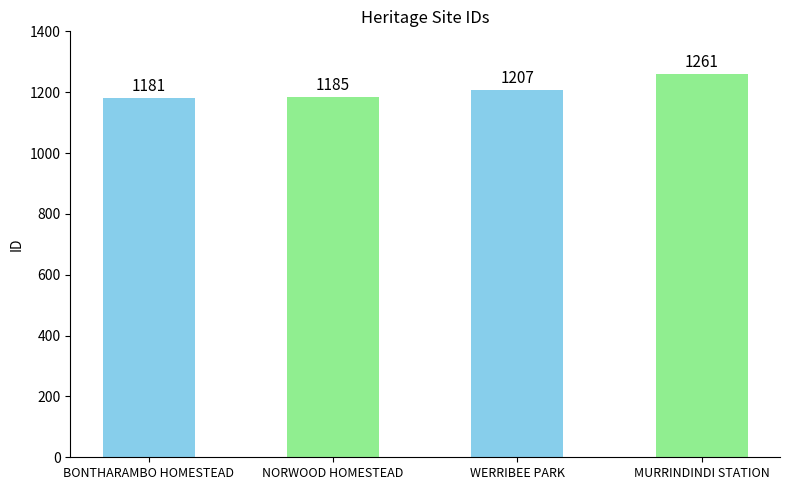

What is the label of the 1st bar from the right?

MURRINDINDI STATION